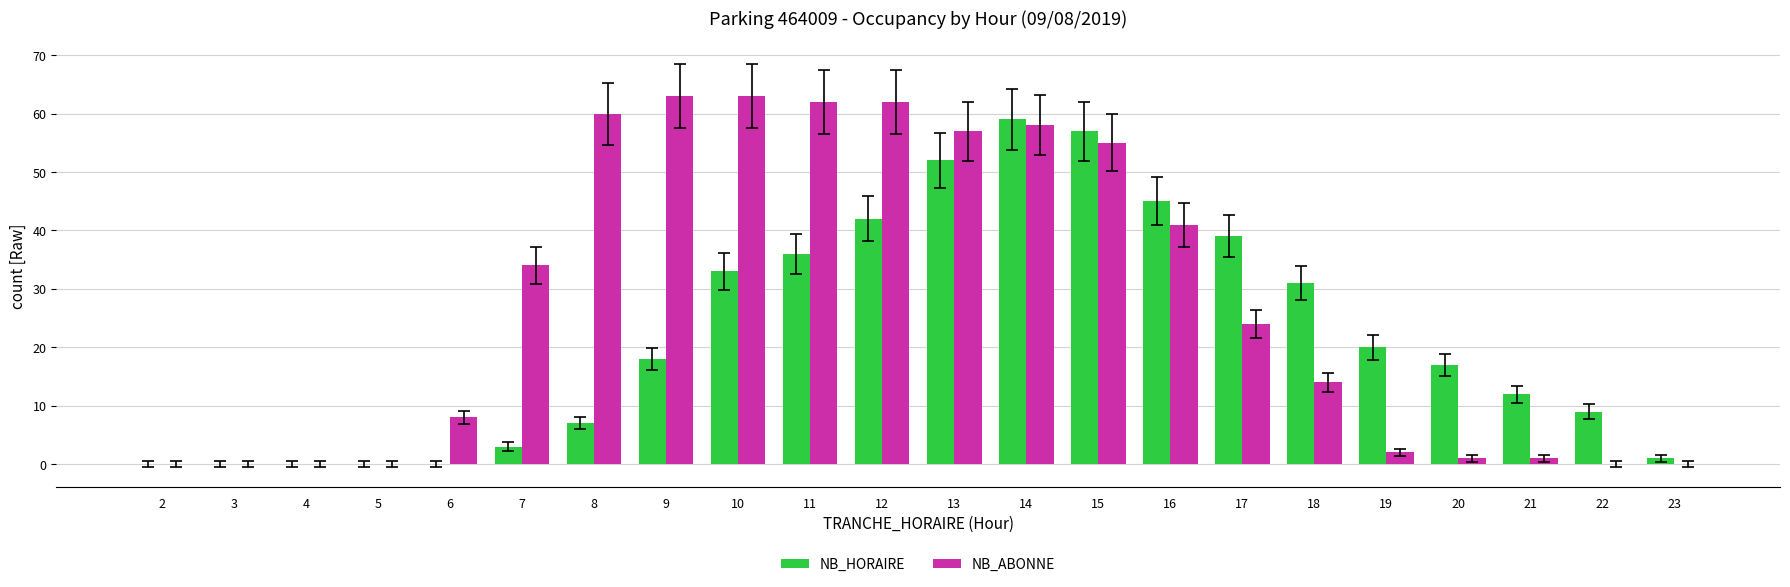

What is the greatest value displayed?

63